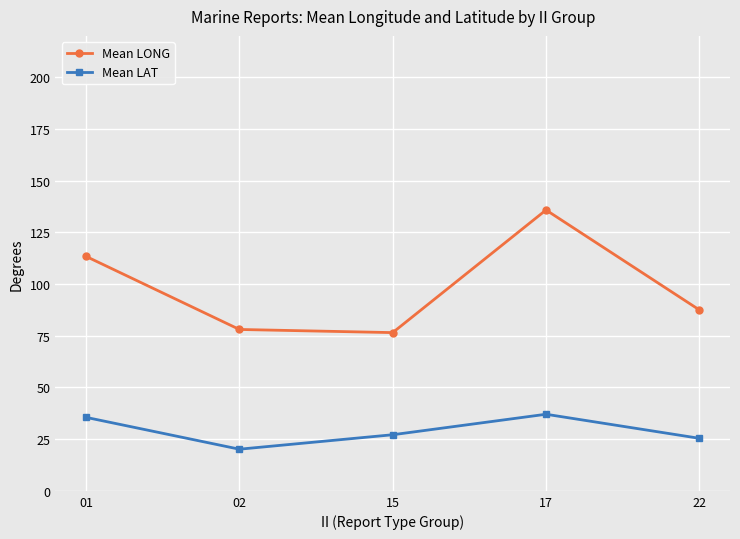

What is the spread (max minus min) of values at 22?

62.1